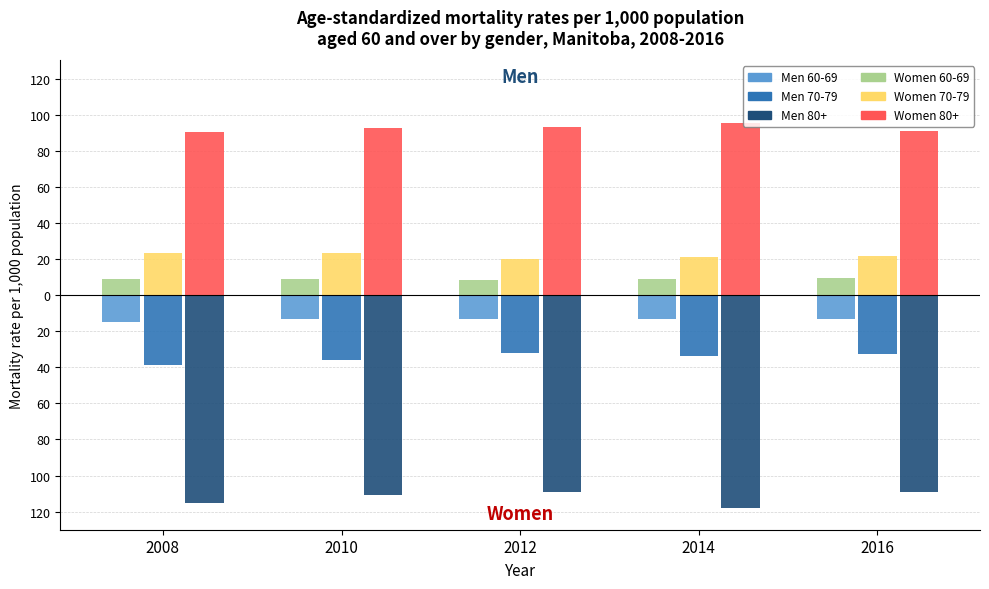

What are all the series names shown in the legend?

Men 60-69, Men 70-79, Men 80+, Women 60-69, Women 70-79, Women 80+